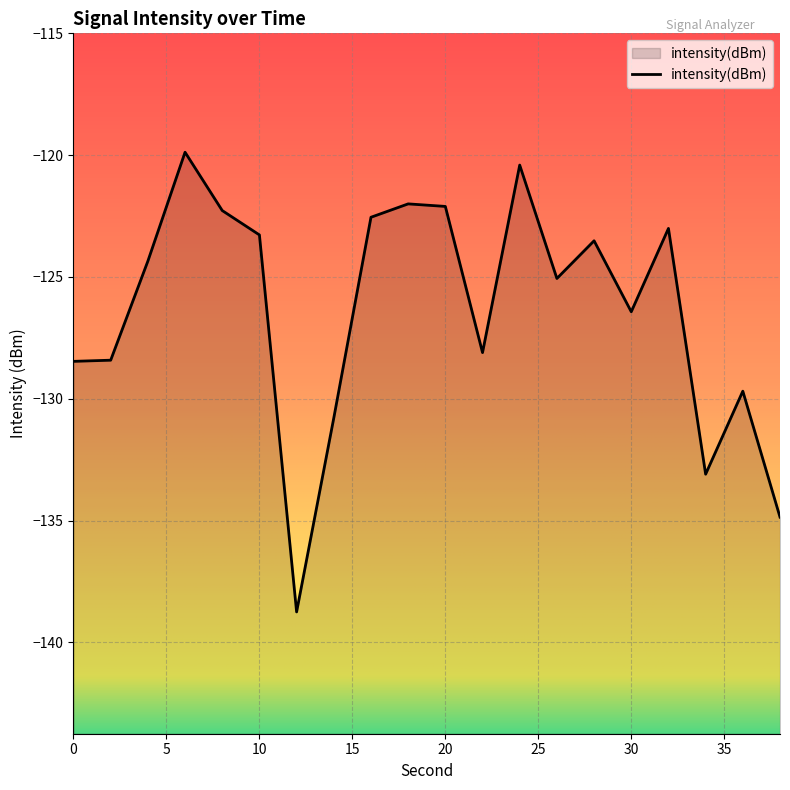

Where is the first local maximum?

6